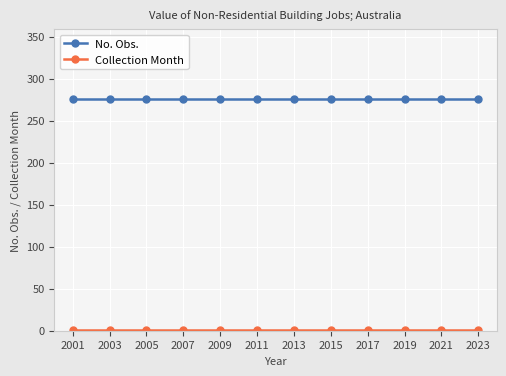

The value of No. Obs. at 2001 is 66. True or false?

False